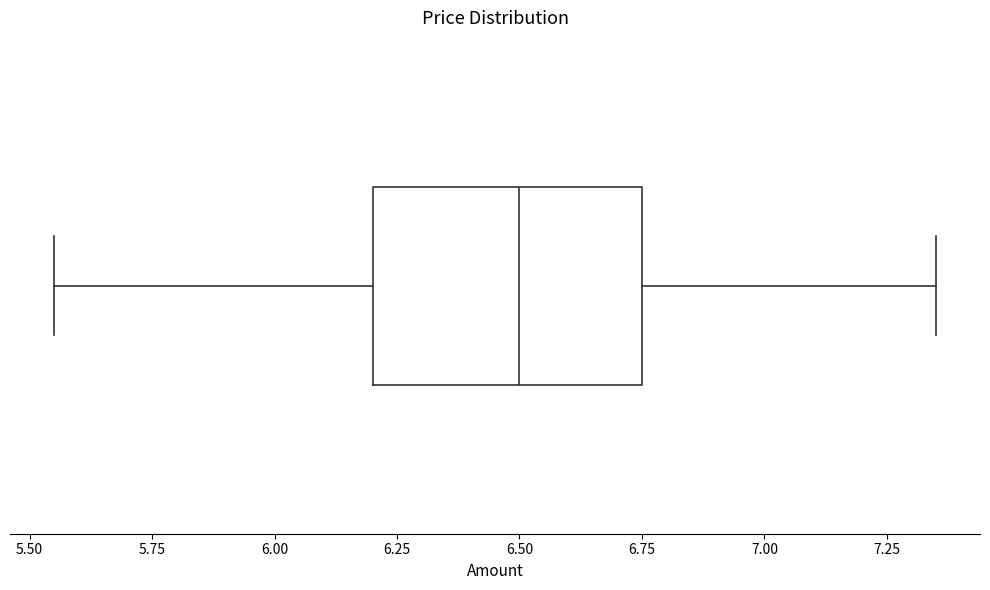

Where is the right edge of the box on the x-axis? The values are not printed on the chart, so give them approximately, as read against the axis.

6.75